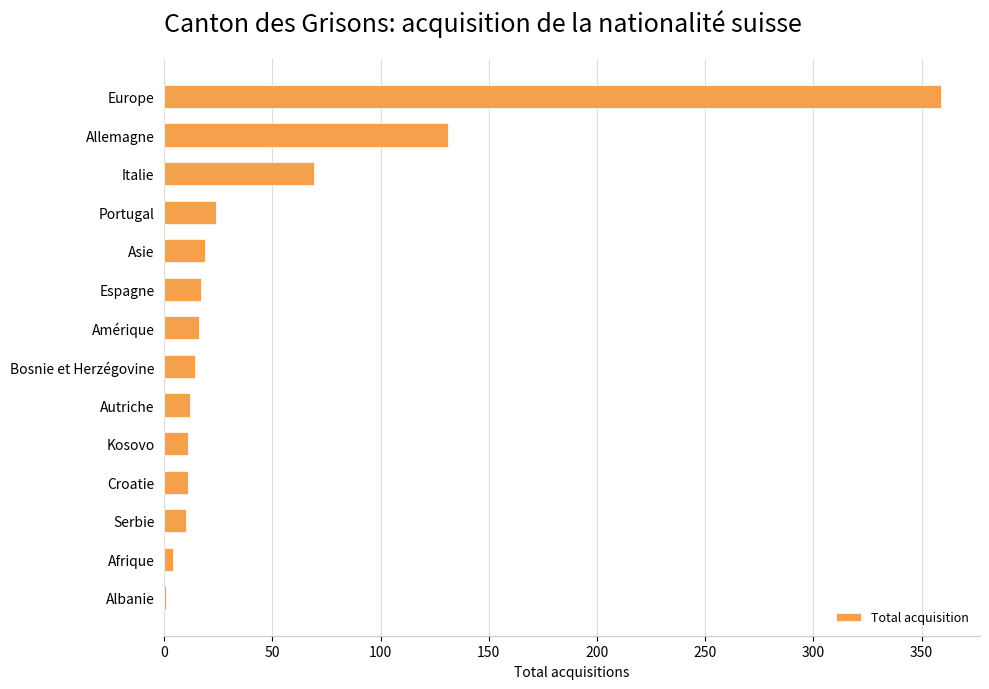

Which label corresponds to the largest value in the chart?

Europe